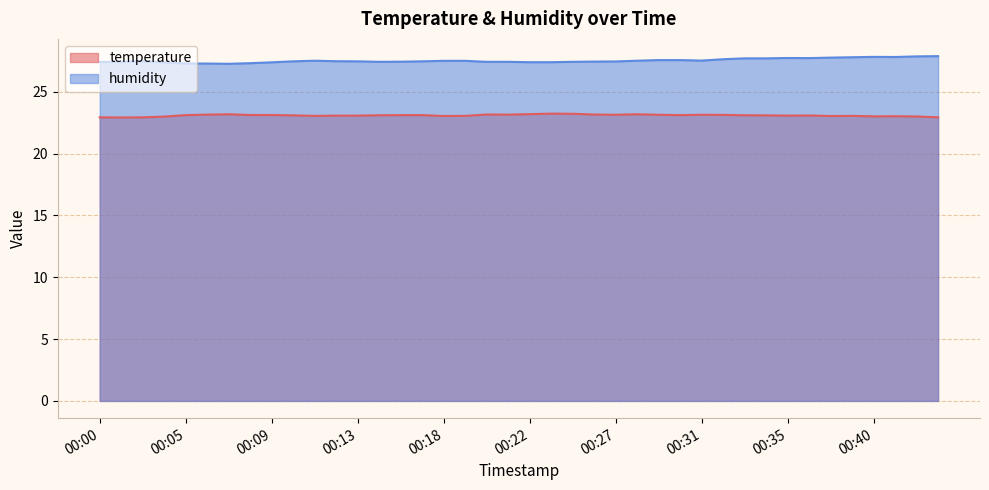

List the series in order of their overall mean, lowest first.

temperature, humidity